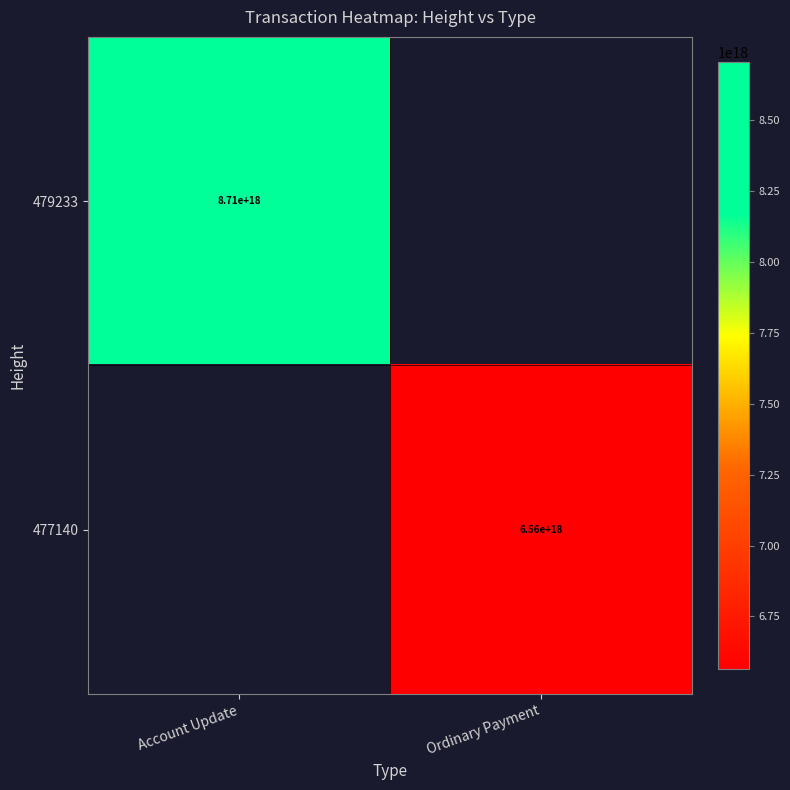

Is it true that 479233 equals 2409675263305539584 at Account Update?

False